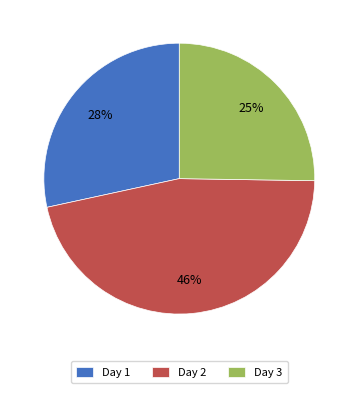

Is it true that Day 1 is 28% of the pie?

True